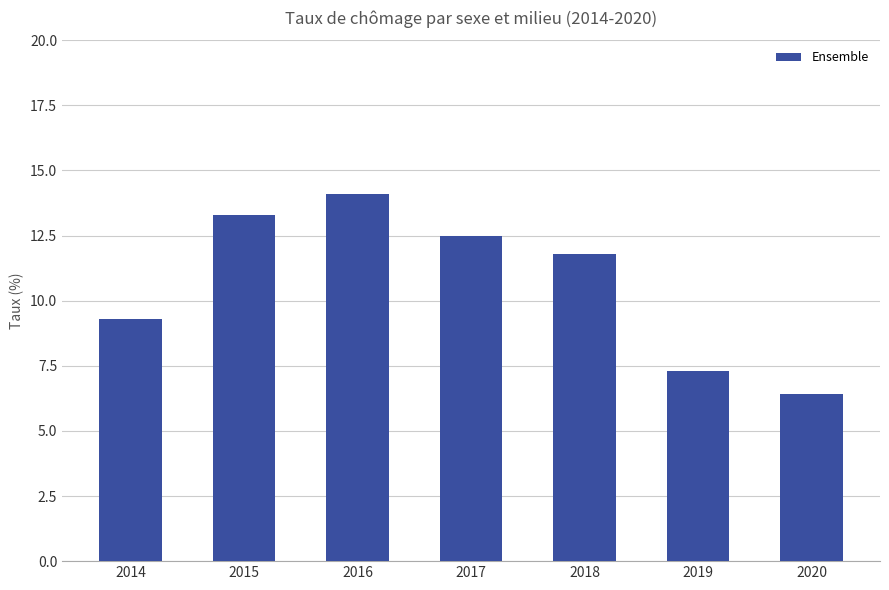

Approximately how many times larger is the value at 2019 compared to 2018?

0.6